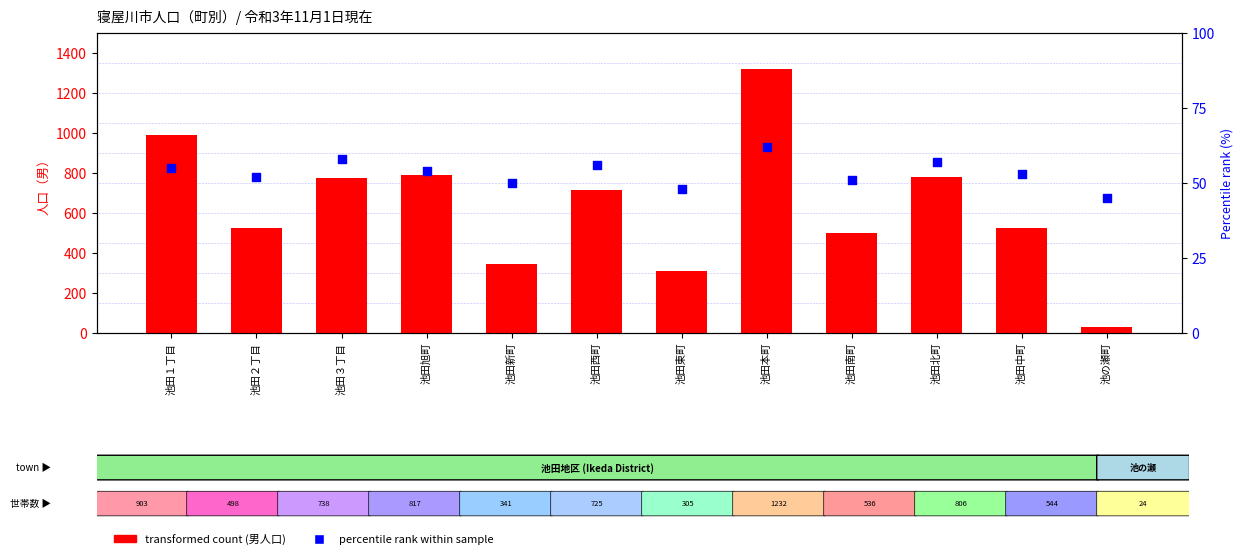

Which series has the largest total across all categories?

transformed count (男)